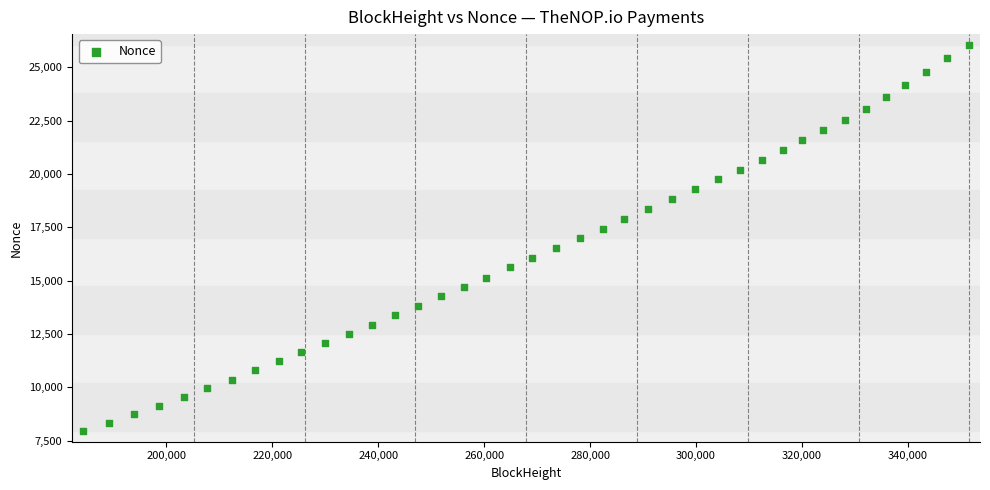

What is the range of X values (max minus min)?

167390